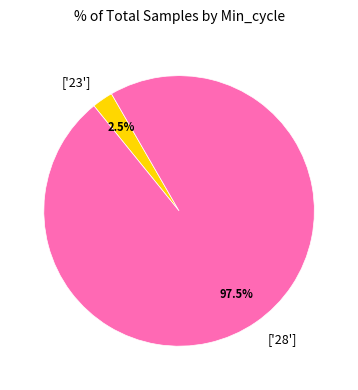

What is the smallest slice in the pie chart?

['23']